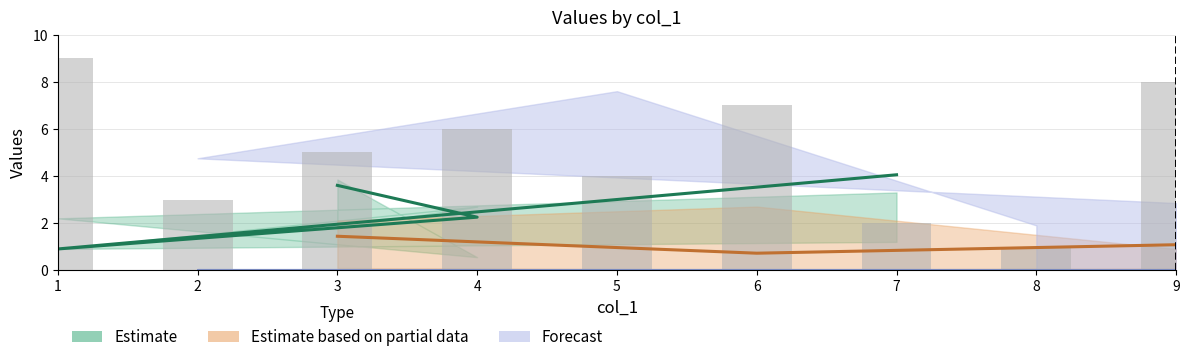

What is the difference between the maximum and second lowest values in the col_2 series?

7